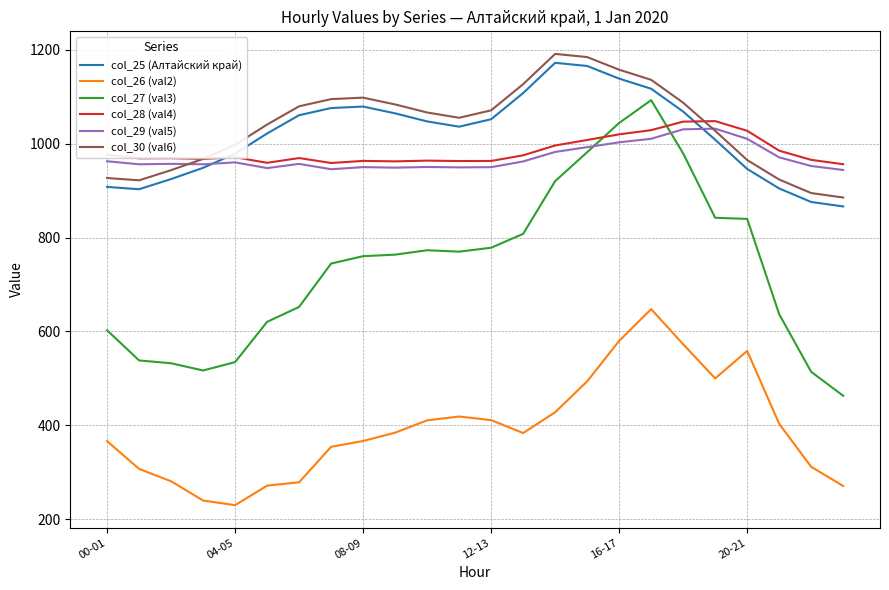

True or false: col_26 (val2) and col_28 (val4) intersect in this chart.

False